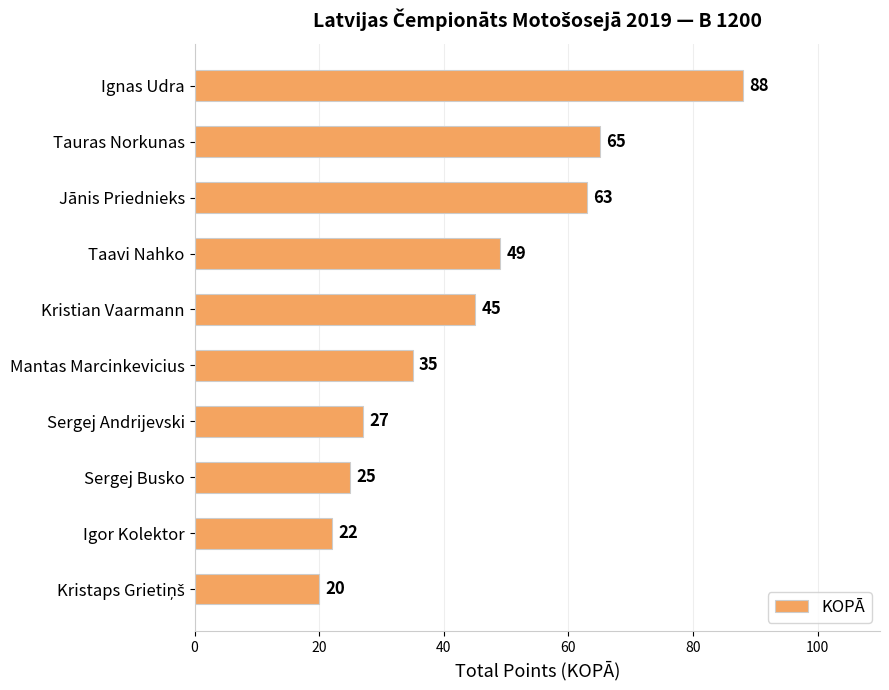

Reading bottom to top, extract all data points from this chart.

20	22	25	27	35	45	49	63	65	88